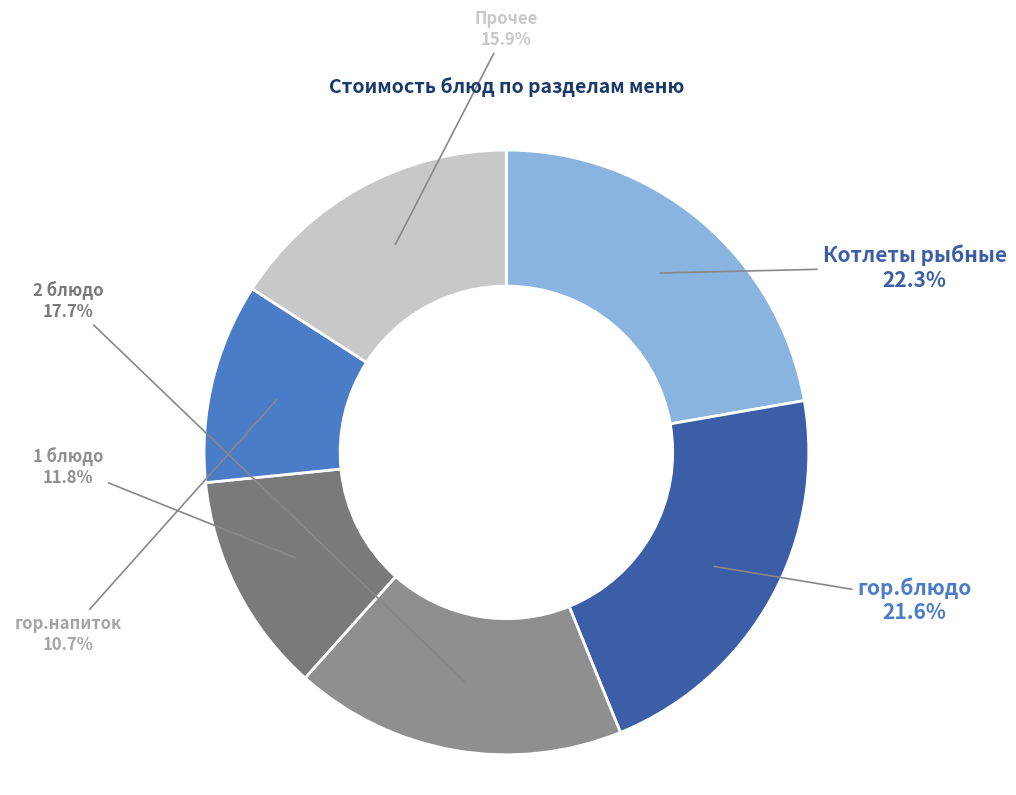

Does any single category account for the majority?

No